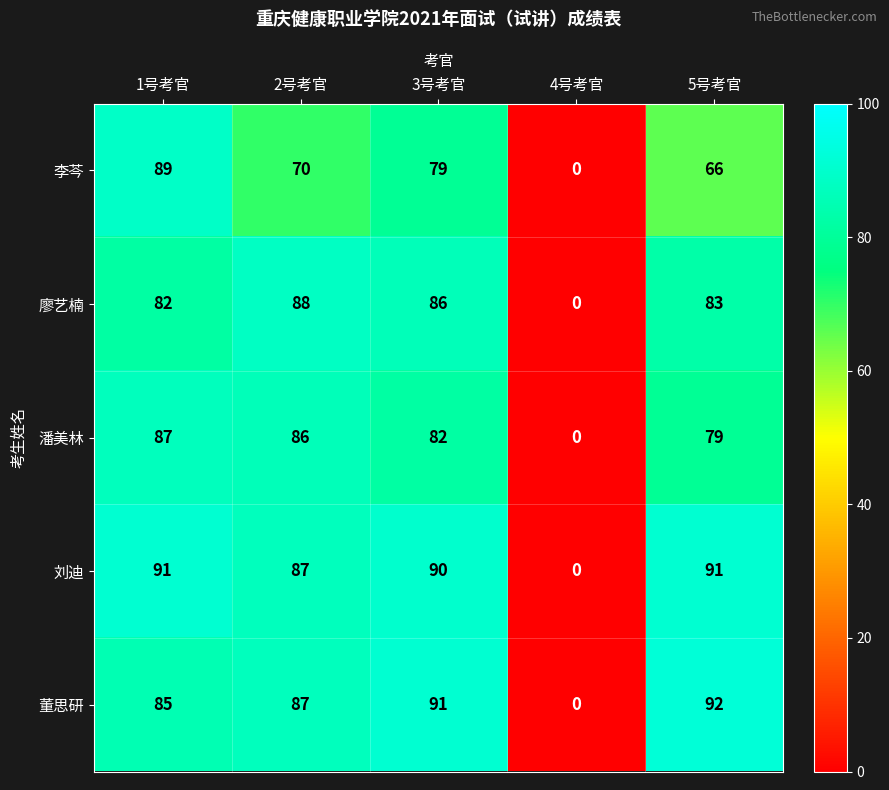

Which series has the largest total across all categories?

刘迪